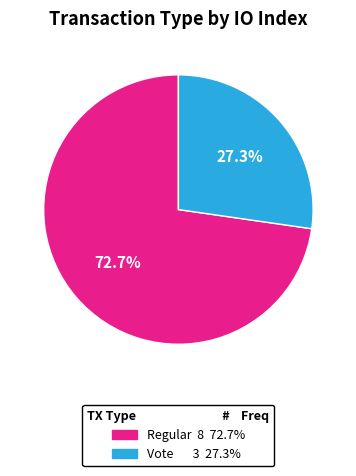

Is there a majority slice in this chart?

Yes